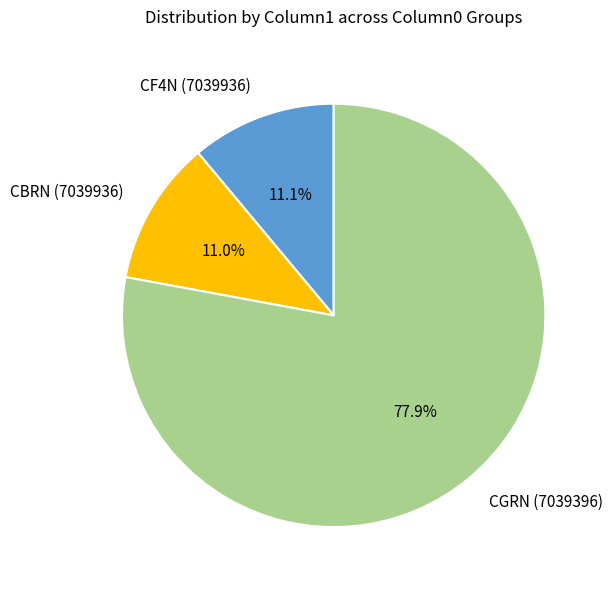

What percentage is NOT represented by CF4N (7039936)?

88.9%